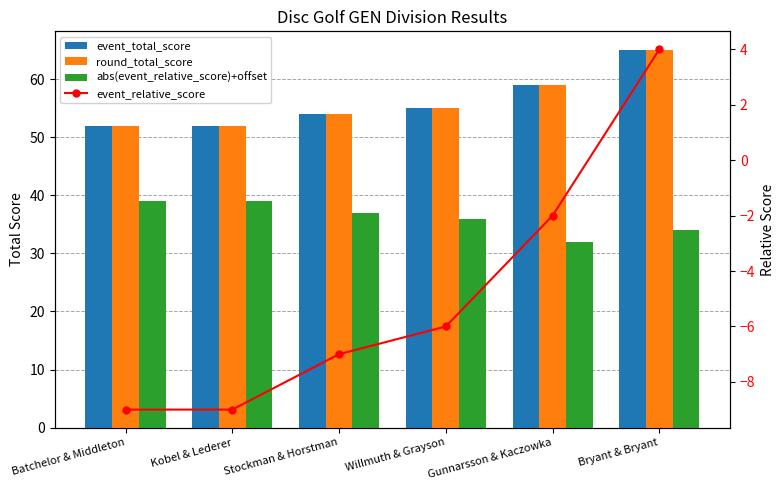

How many round_total_score values are between 52 and 59?

5